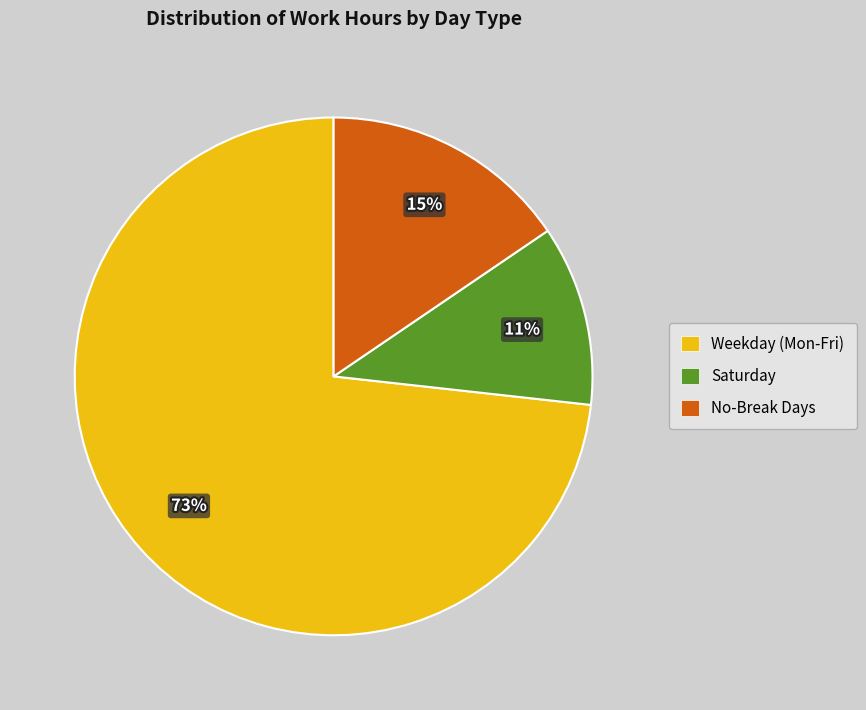

How many segments does this pie chart have?

3